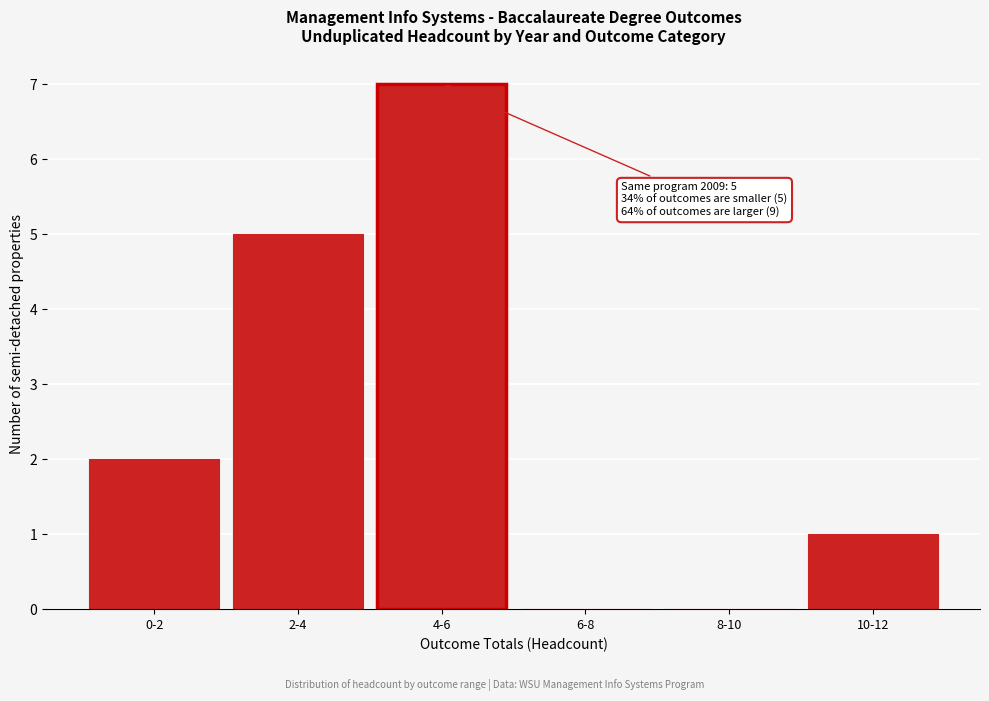

Reading right to left, what are all the values shown in this chart?

10-12=1	8-10=0	6-8=0	4-6=7	2-4=5	0-2=2